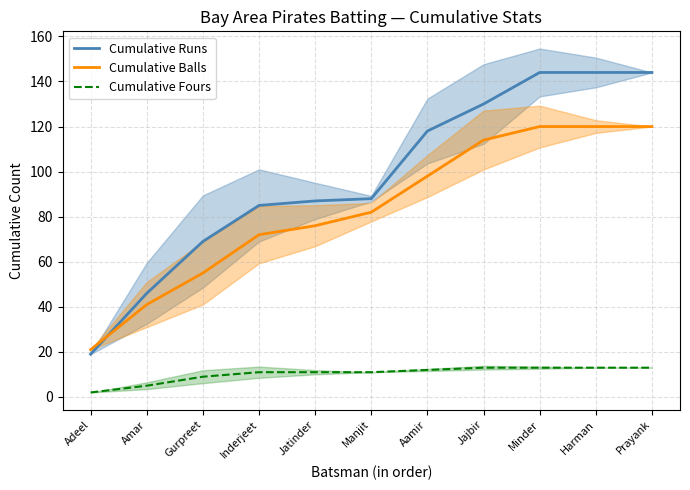

What is the total value across all series at Jajbir?

257